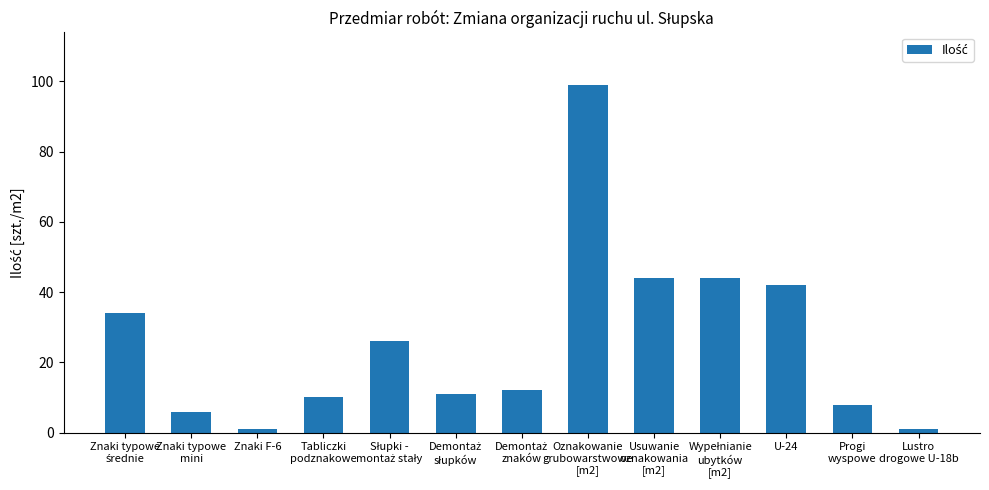

Count the number of data series in this chart.

1